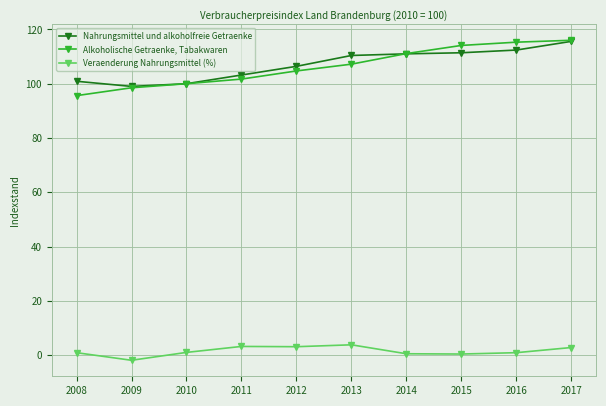

True or false: Veraenderung Nahrungsmittel (%) has more than 0 interior local peaks.

True